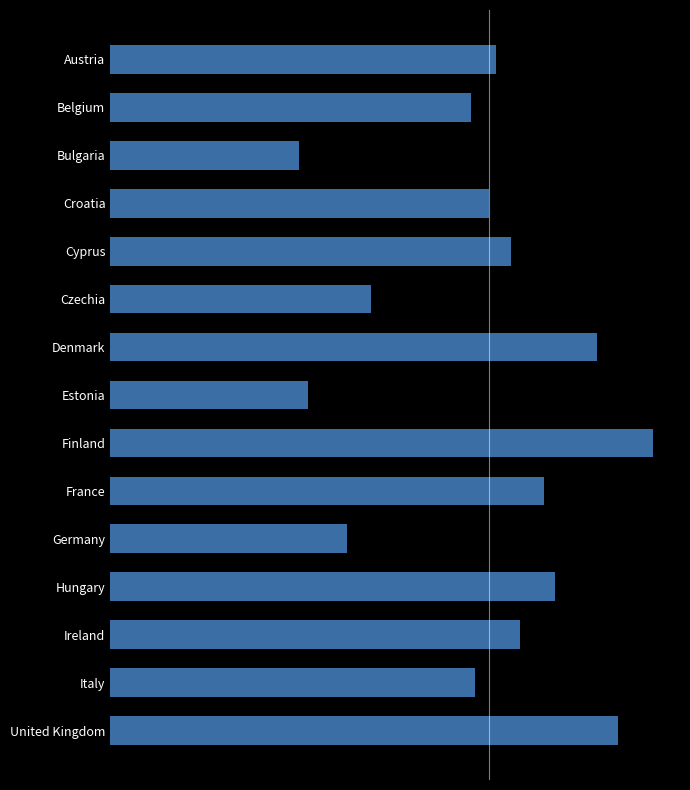

Does the chart contain any negative values?

No